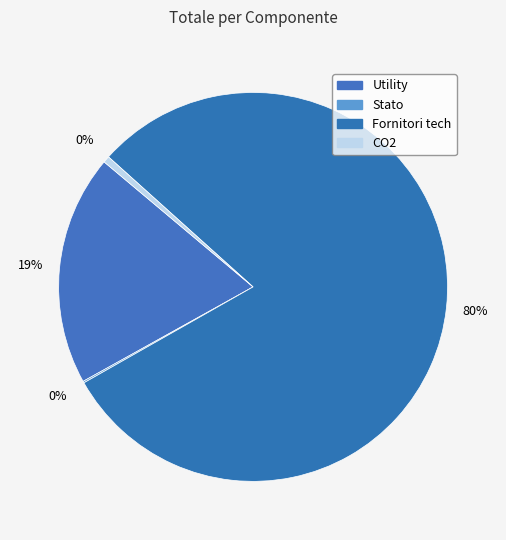

Which category has the smallest portion of the pie?

Stato